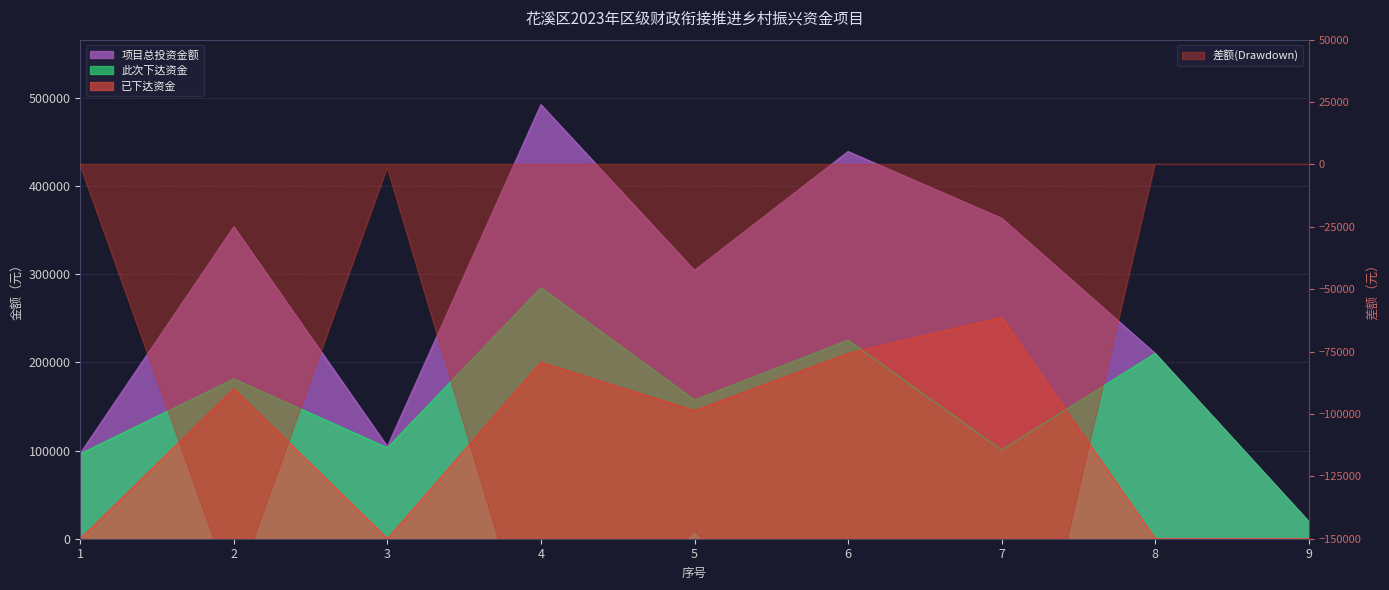

The 项目总投资金额 series shows 4060.2 at 9. True or false?

False